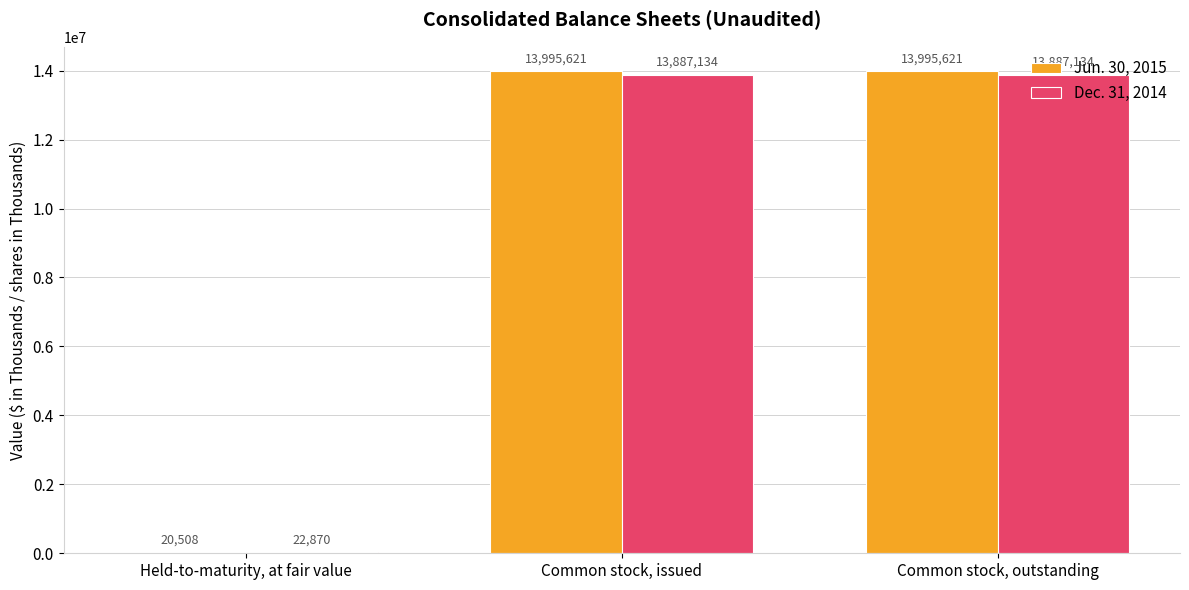

Which series has the largest total across all categories?

Jun. 30, 2015